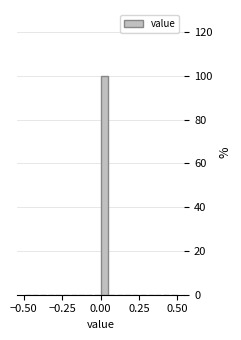

Read against the x-axis, roughly where is the centre of the tallest bar?

0.05